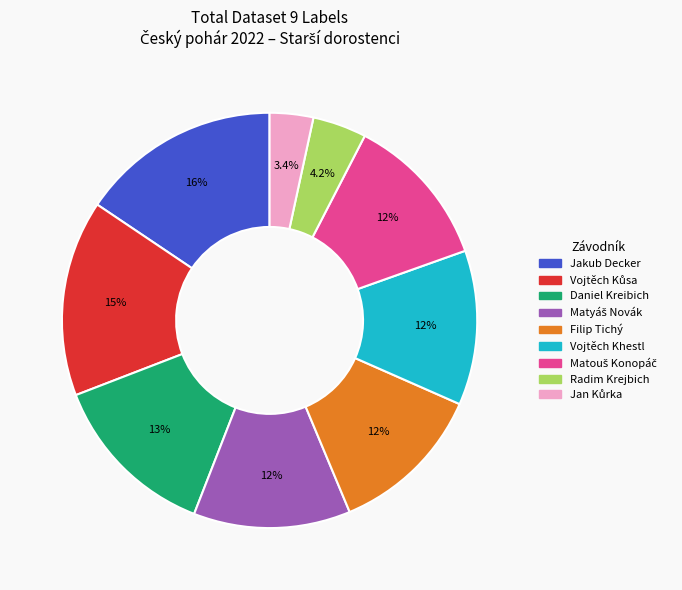

Does any single category account for the majority?

No